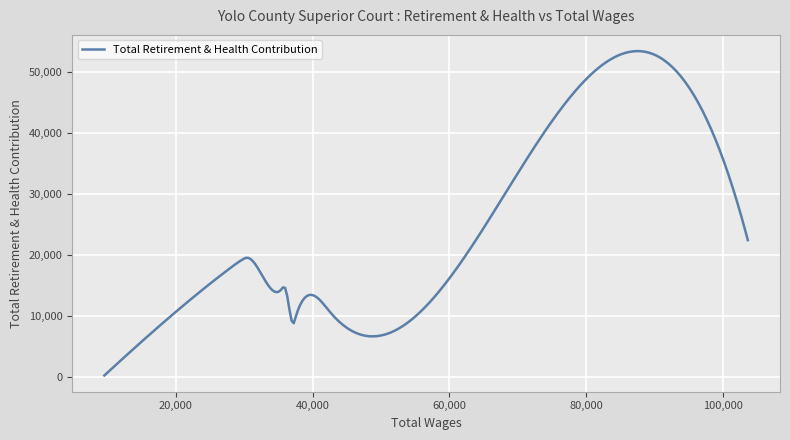

What is the difference between the maximum and minimum values?

53167.2